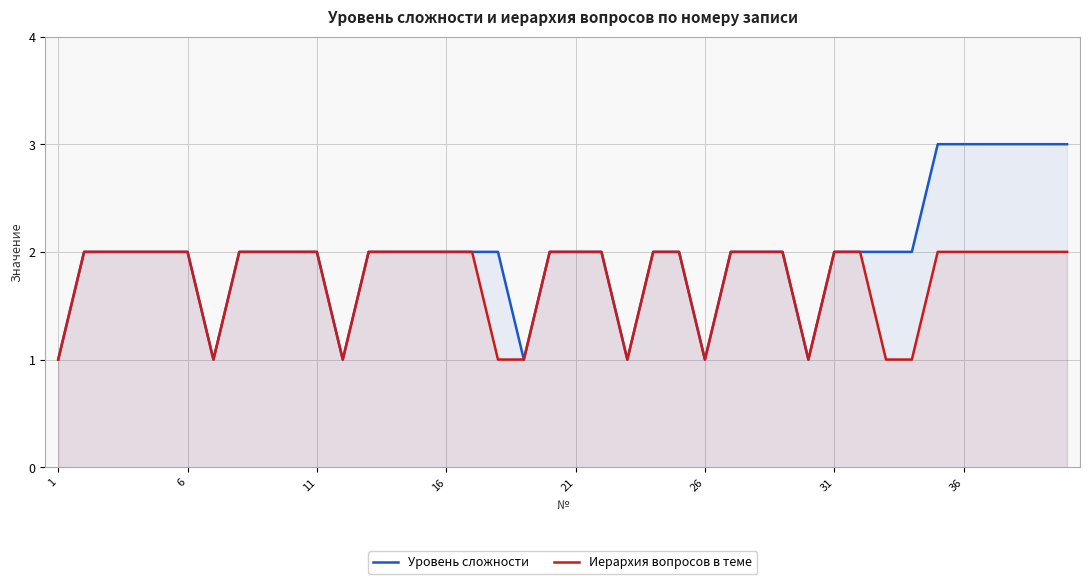

Rank the series by their maximum value, from lowest to highest.

Иерархия вопросов в теме, Уровень сложности